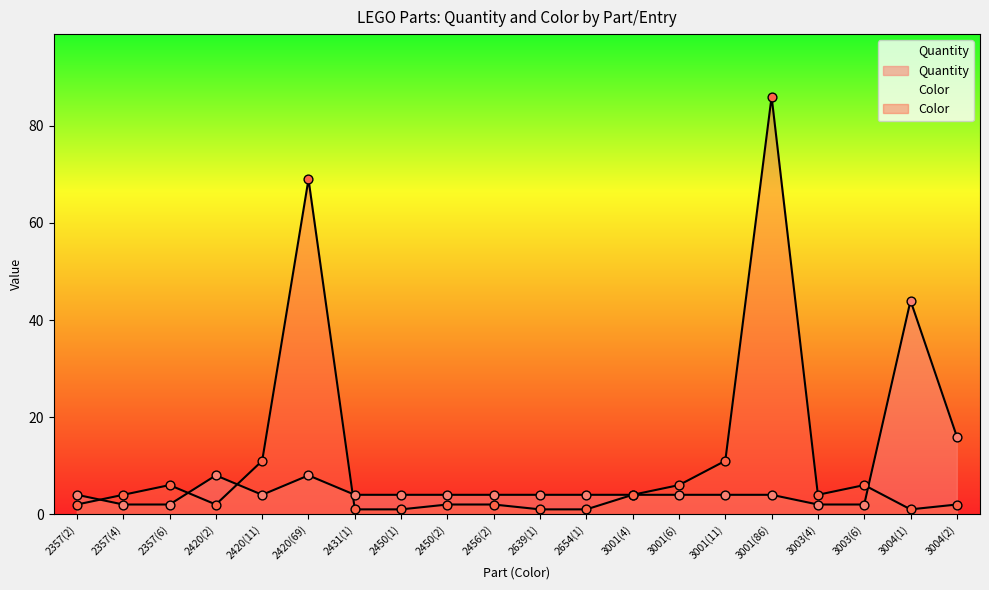

At how many categories does at least one series exceed 20?

3